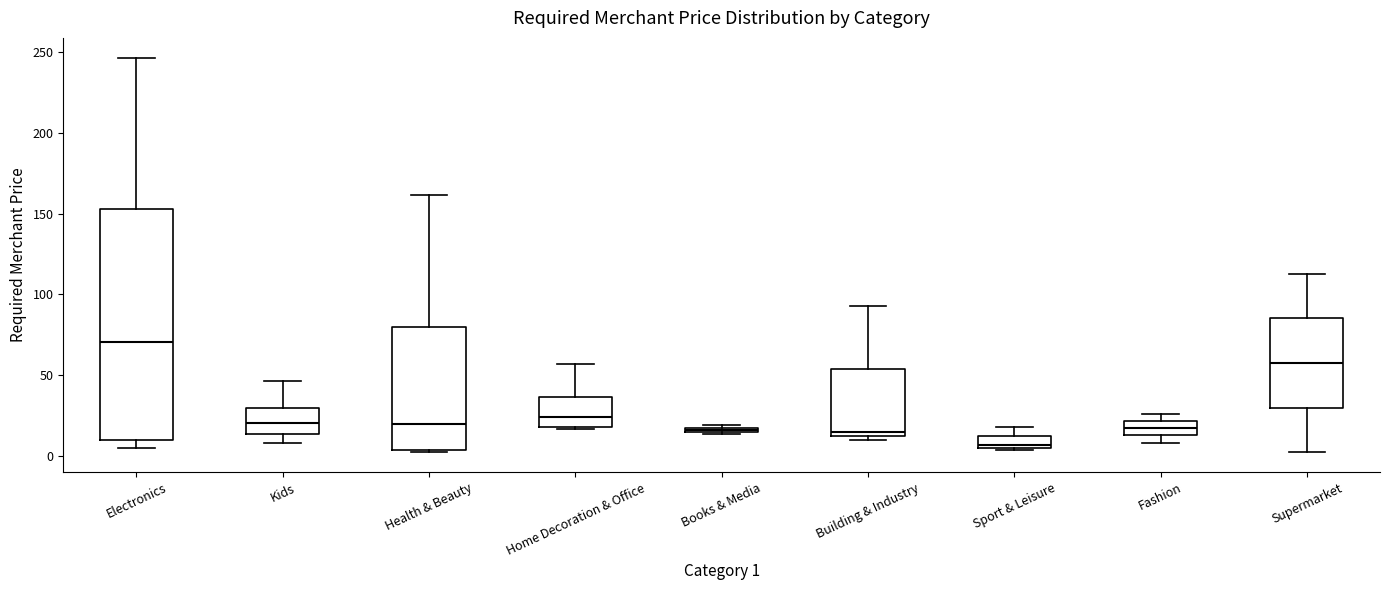

Where is the lower edge of the box for Fashion on the y-axis? The values are not printed on the chart, so give them approximately, as read against the axis.

15